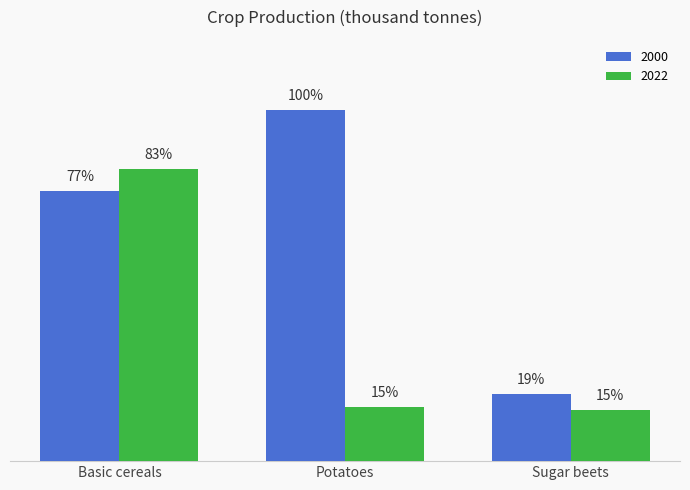

Does the chart contain any negative values?

No